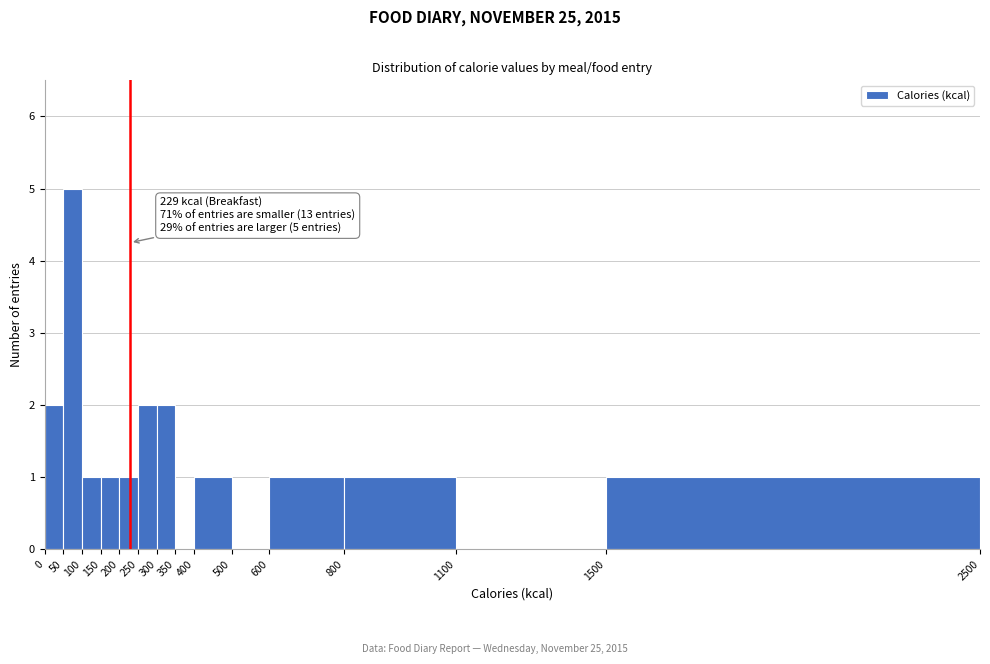

Which range on the x-axis has the tallest bar?

50 to 100